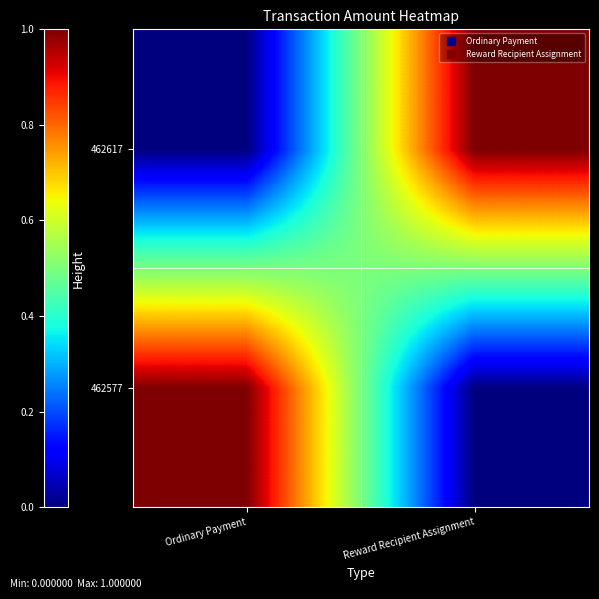

Rank the series by their maximum value, from highest to lowest.

462577, 462617